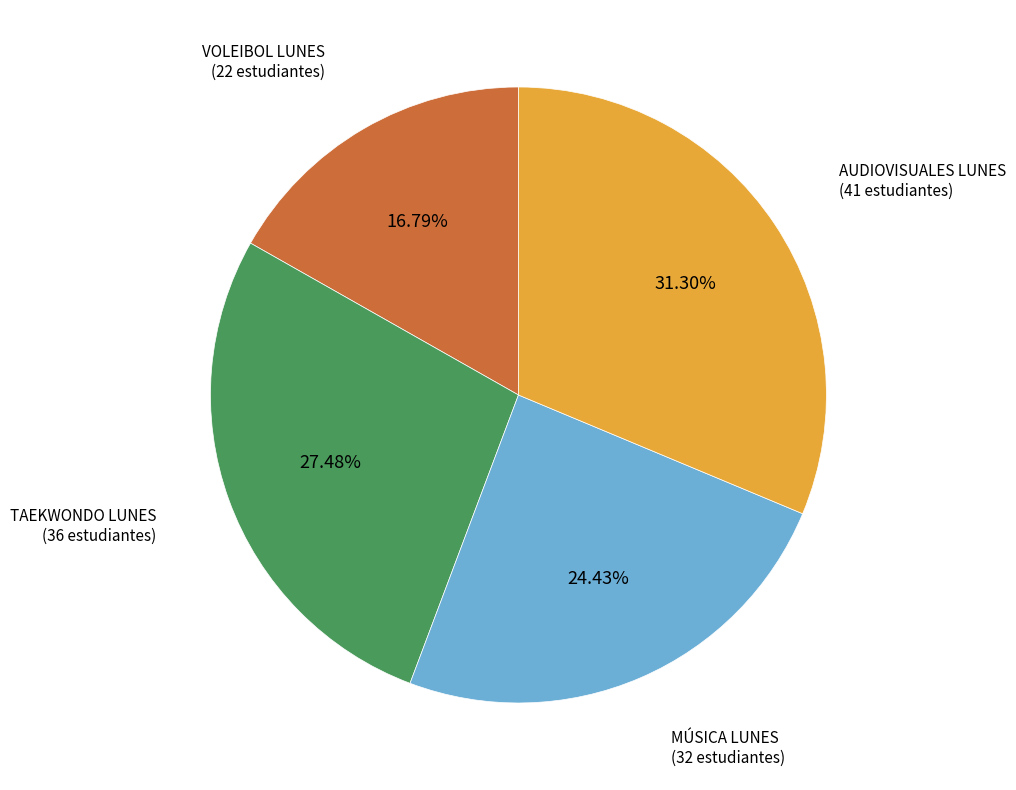

To the nearest percent, what is the combined percentage of MÚSICA LUNES and AUDIOVISUALES LUNES?

56%